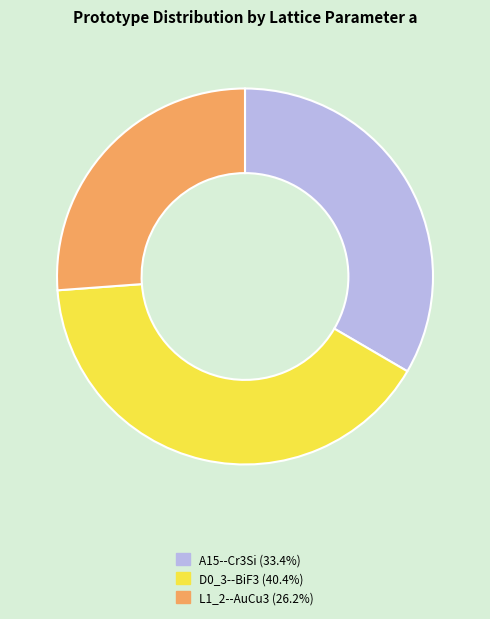

Which category has the smallest portion of the pie?

L1_2--AuCu3